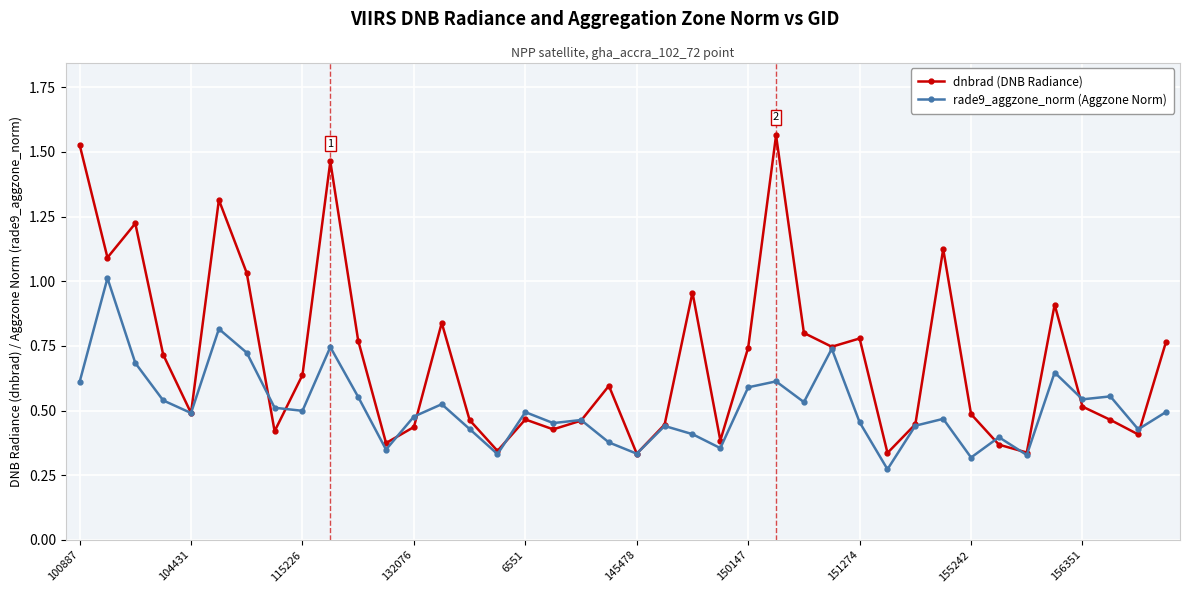

Which series has the widest spread of values?

dnbrad (DNB Radiance)